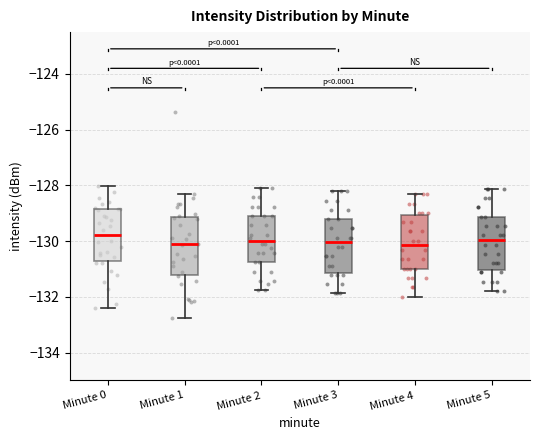

Where does the lower whisker of the box for Minute 5 end on the y-axis? The values are not printed on the chart, so give them approximately, as read against the axis.

-131.8